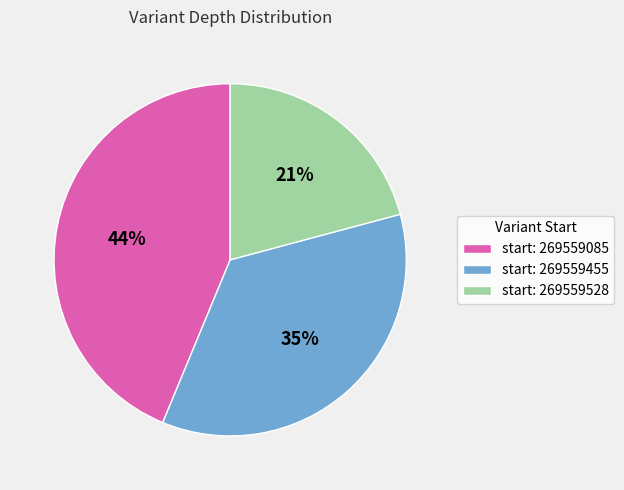

Count the number of slices in the pie.

3